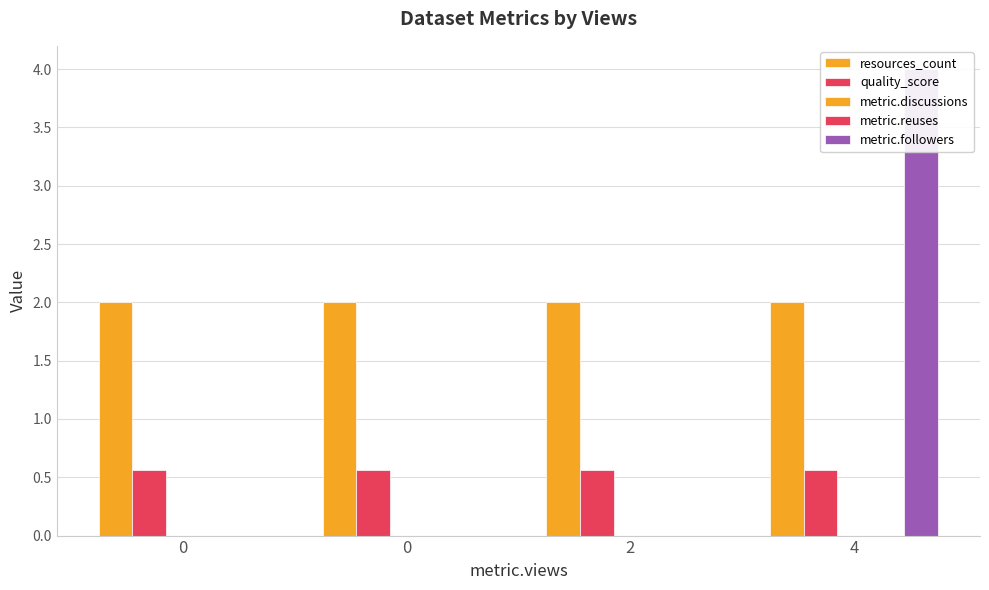

What is the average value of the quality_score series?

0.6